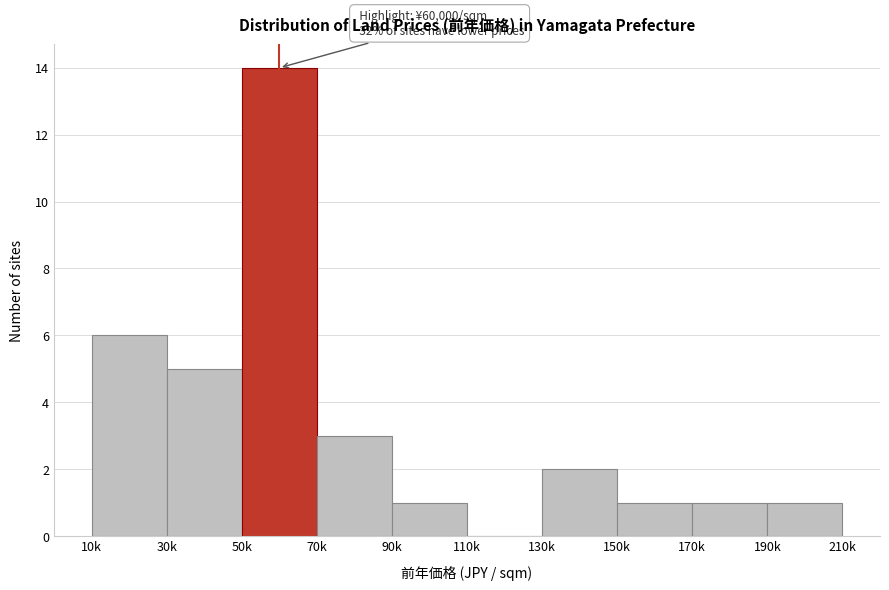

Reading left to right, list all the values displayed in this chart.

10k=6	30k=5	50k=14	70k=3	90k=1	110k=0	130k=2	150k=1	170k=1	190k=1